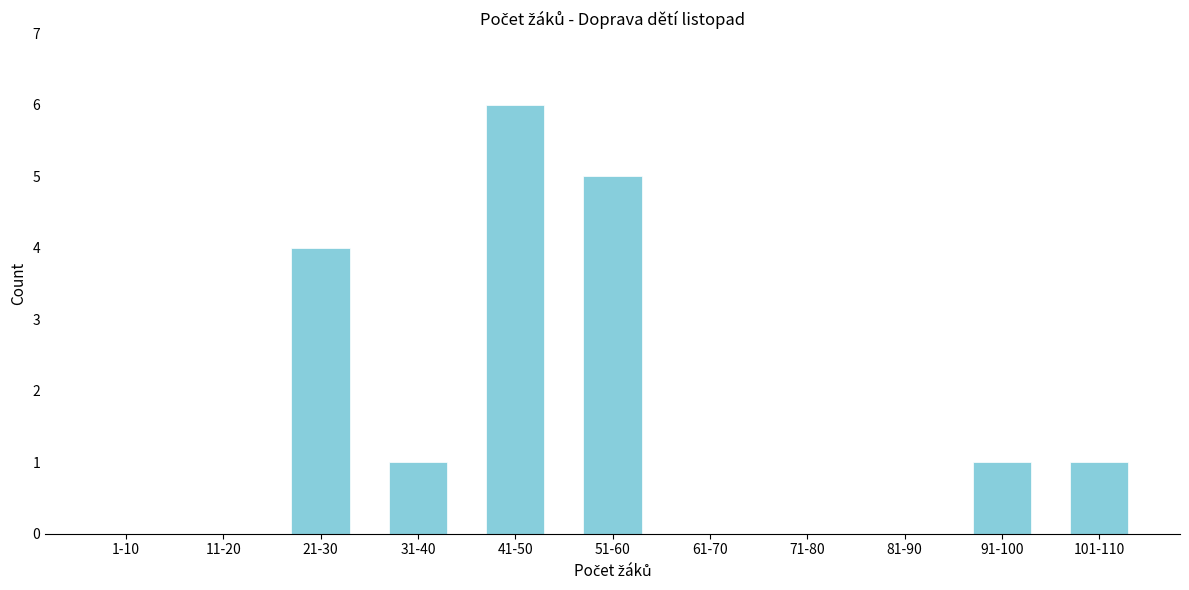

Reading right to left, extract all data points from this chart.

101-110=1	91-100=1	81-90=0	71-80=0	61-70=0	51-60=5	41-50=6	31-40=1	21-30=4	11-20=0	1-10=0